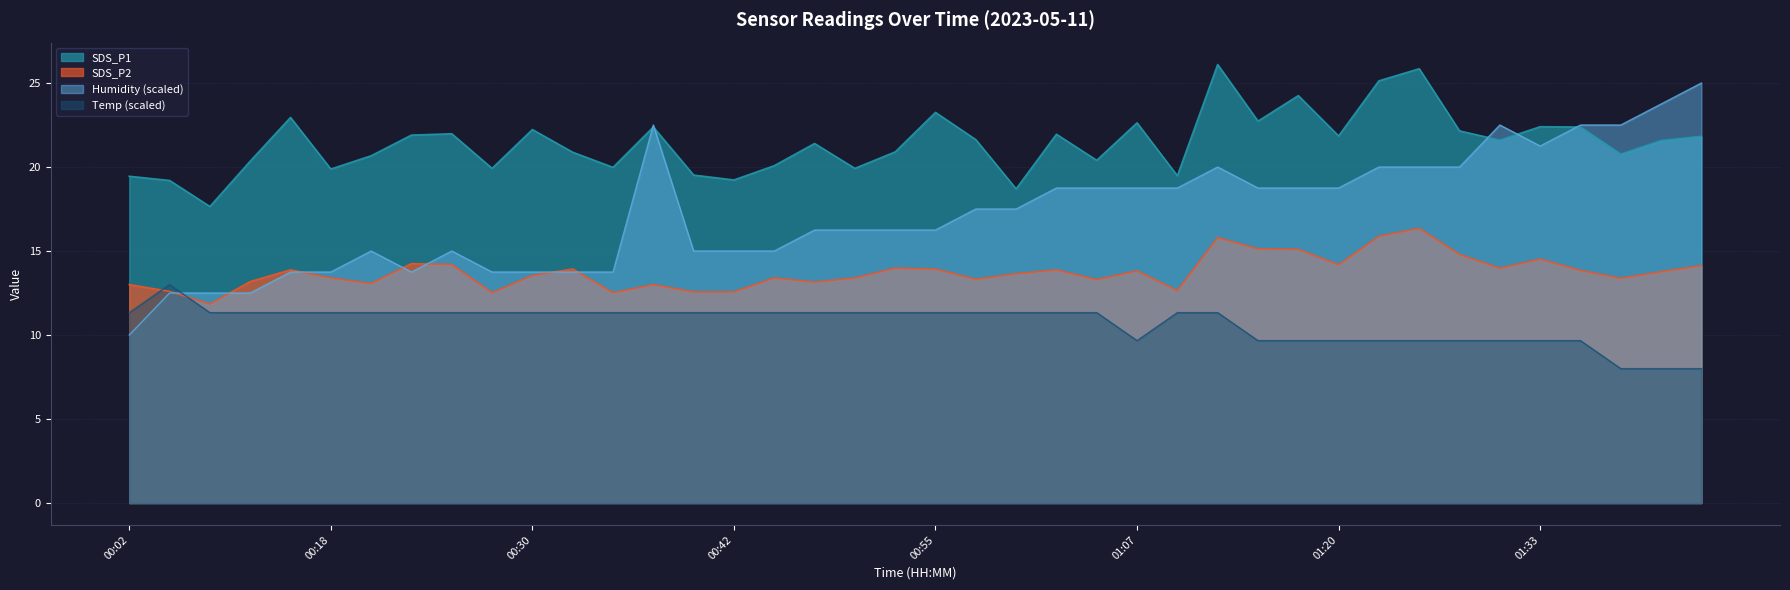

List the series in order of their overall mean, lowest first.

Temp (scaled), SDS_P2, Humidity (scaled), SDS_P1